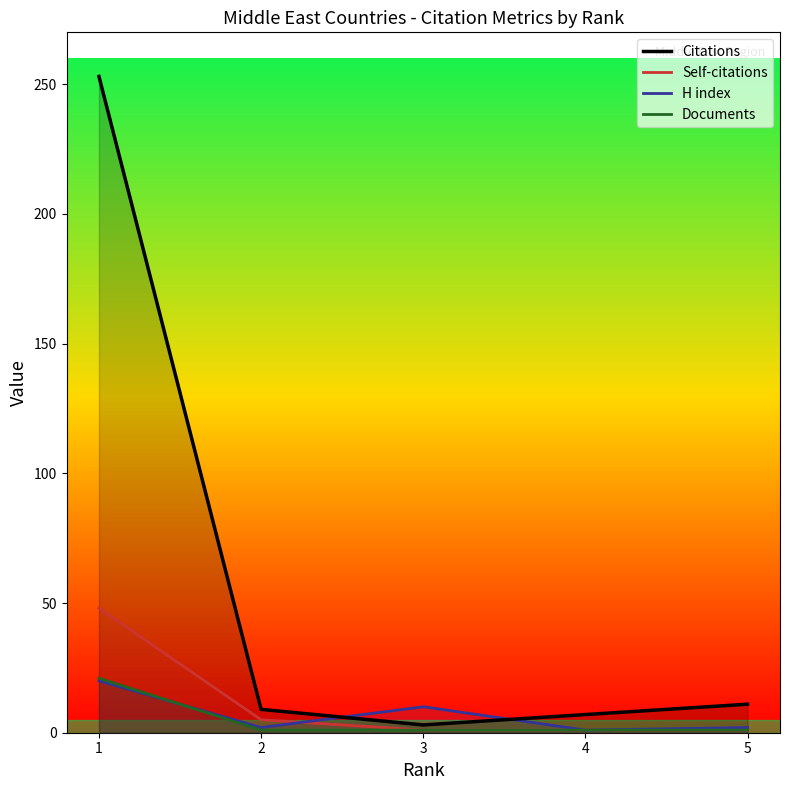

Reading left to right, what are all the values shown in this chart?

Citations: 1=253	2=9	3=3	4=7	5=11
Self-citations: 1=48	2=5	3=1	4=1	5=1
H index: 1=20	2=2	3=10	4=1	5=2
Documents: 1=21	2=1	3=1	4=1	5=1